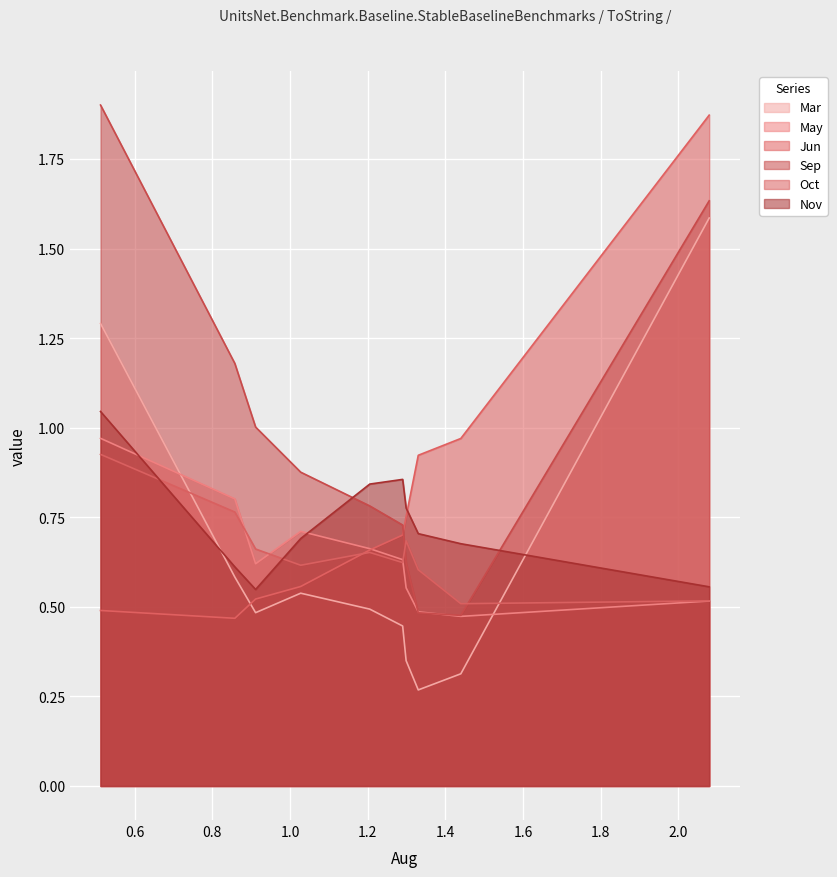

True or false: Oct and Sep intersect in this chart.

True